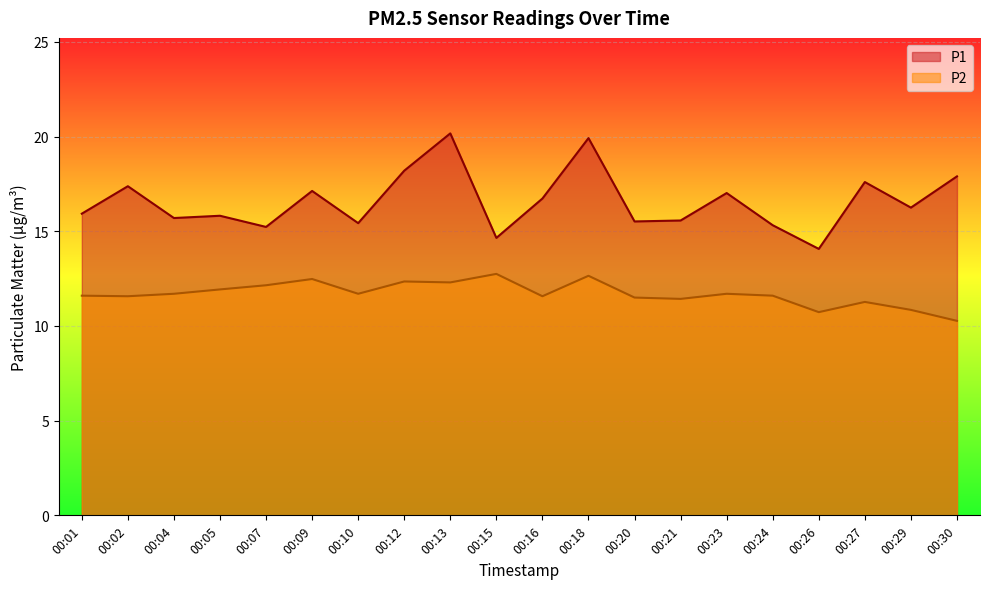

Reading right to left, list all the values displayed in this chart.

P1: 17.9	16.2	17.6	14.1	15.3	17.0	15.6	15.5	19.9	16.7	14.7	20.2	18.2	15.4	17.1	15.2	15.8	15.7	17.4	15.9
P2: 10.3	10.8	11.3	10.7	11.6	11.7	11.4	11.5	12.7	11.6	12.8	12.3	12.3	11.7	12.5	12.2	11.9	11.7	11.6	11.6